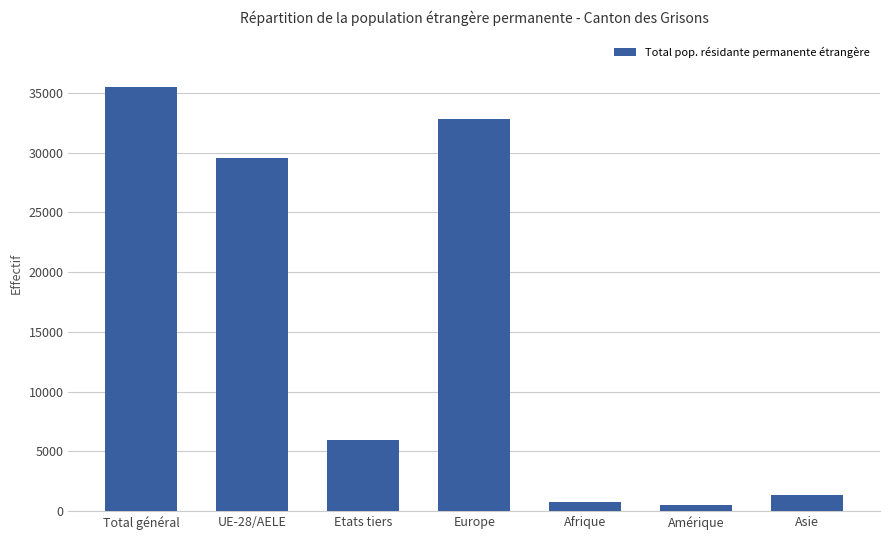

What is the difference between the second highest and minimum values?

32238